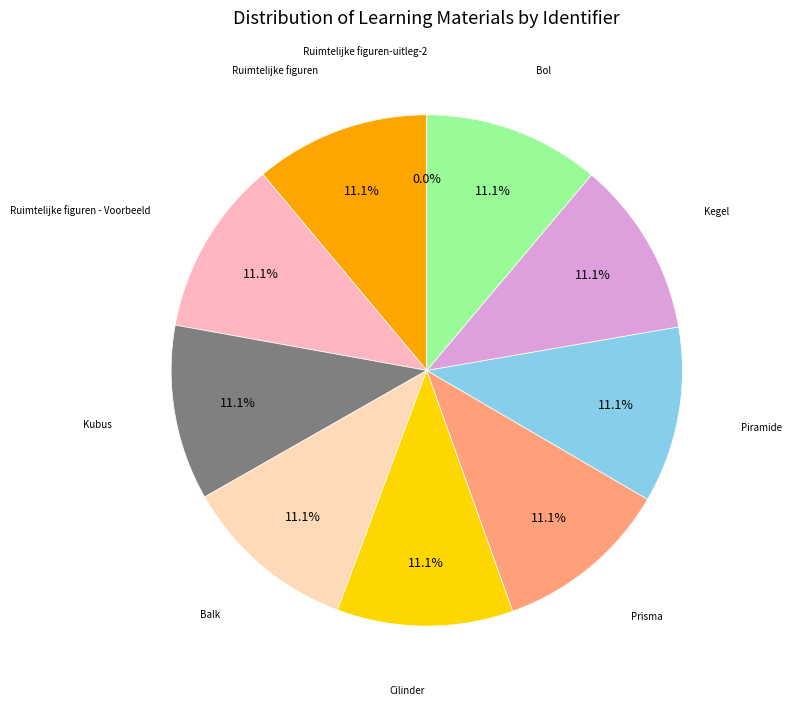

How many slices are in this pie chart?

10